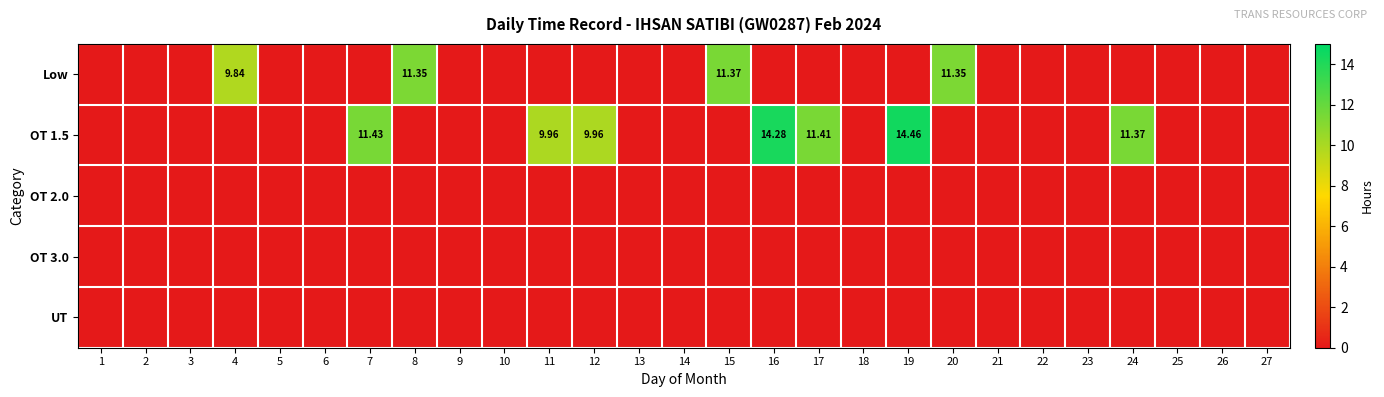

Rank the series by their maximum value, from highest to lowest.

OT 1.5, Low, OT 2.0, OT 3.0, UT